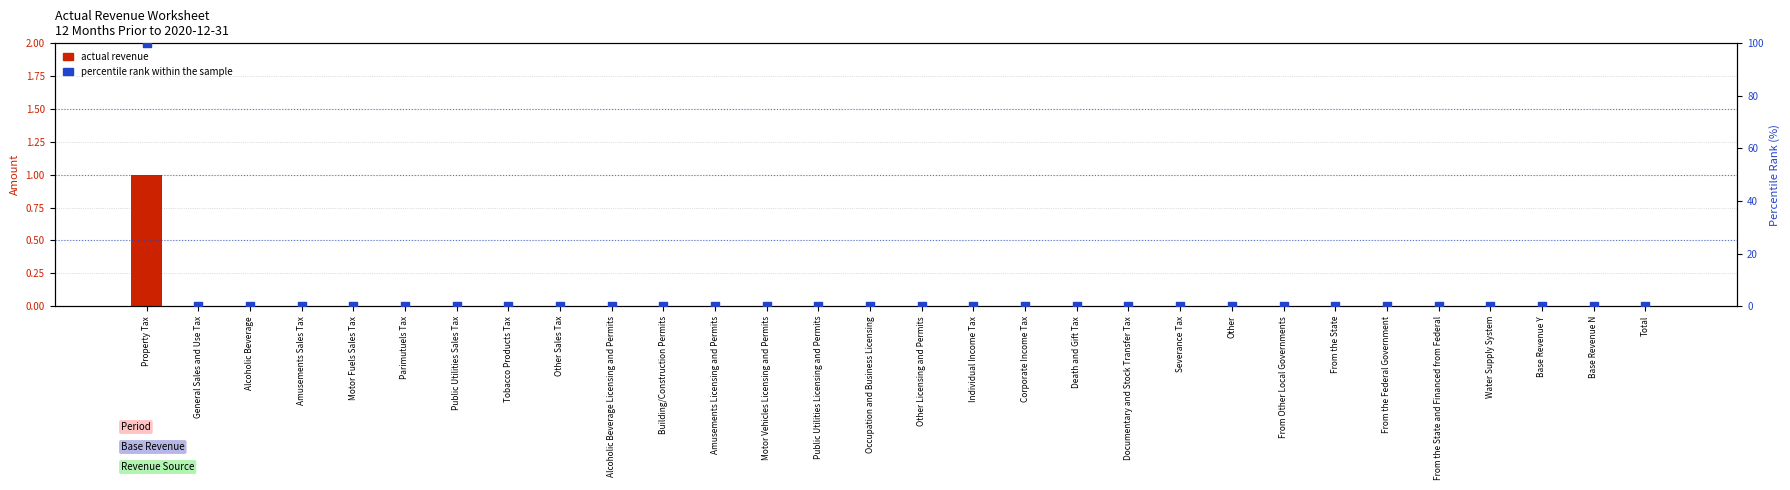

Is the value of percentile rank within the sample at From the State greater than the value of actual revenue at Water Supply System?

No